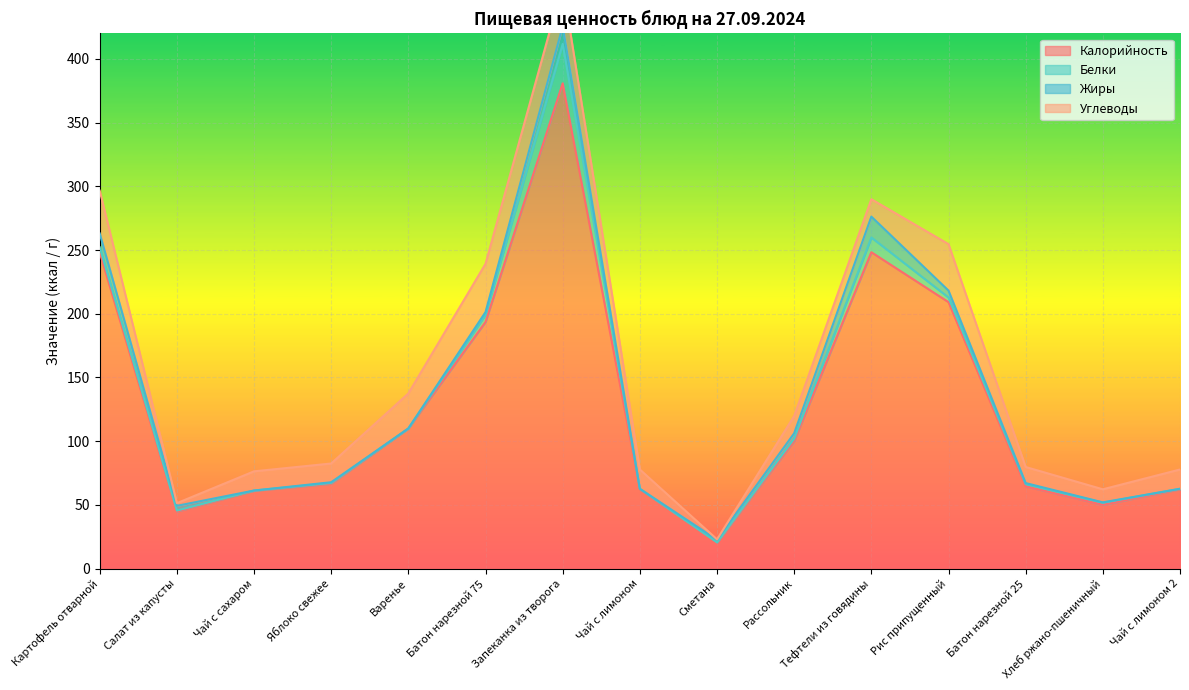

Reading right to left, what are all the values shown in this chart?

Калорийность: 62.2	50.1	64.5	209.1	248.3	100.1	20.4	62.2	380.9	193.6	110.0	66.6	61.1	44.8	248.1
Белки: 0.4	1.6	1.9	3.7	11.6	1.8	0.2	0.4	30.9	5.6	0.0	0.6	0.2	0.8	4.1
Жиры: 0.0	0.3	0.7	5.4	16.4	4.3	2.0	0.0	14.0	2.2	0.0	0.6	0.0	3.7	10.8
Углеводы: 15.1	10.2	12.6	36.5	13.6	13.5	0.3	15.1	32.9	37.9	27.5	14.7	15.1	2.1	33.6